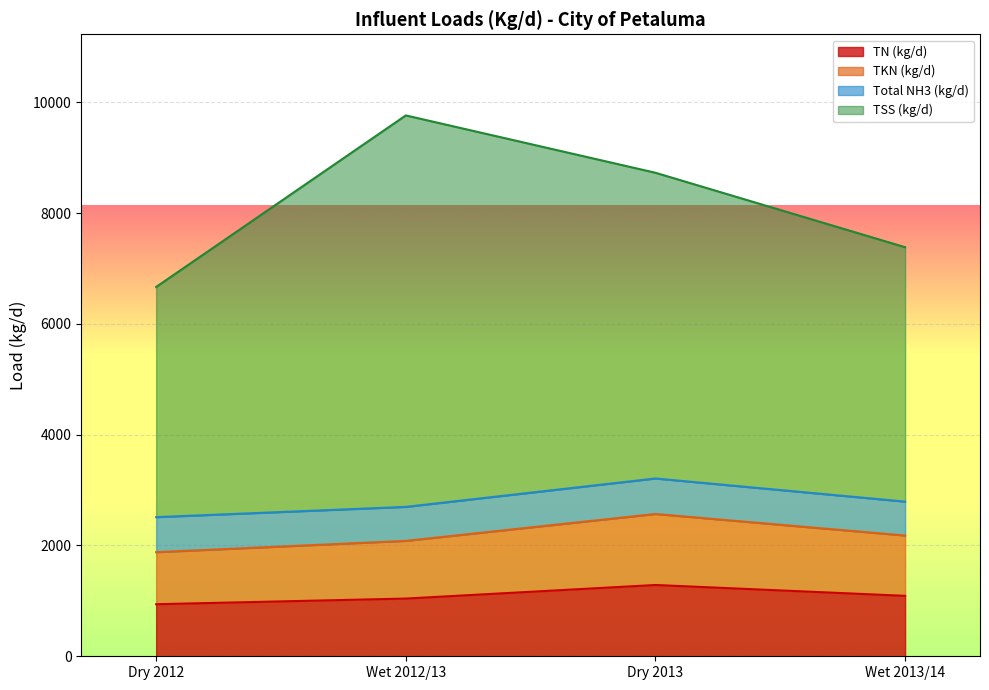

Is the value of TKN (kg/d) at Dry 2013 greater than the value of TN (kg/d) at Wet 2013/14?

Yes